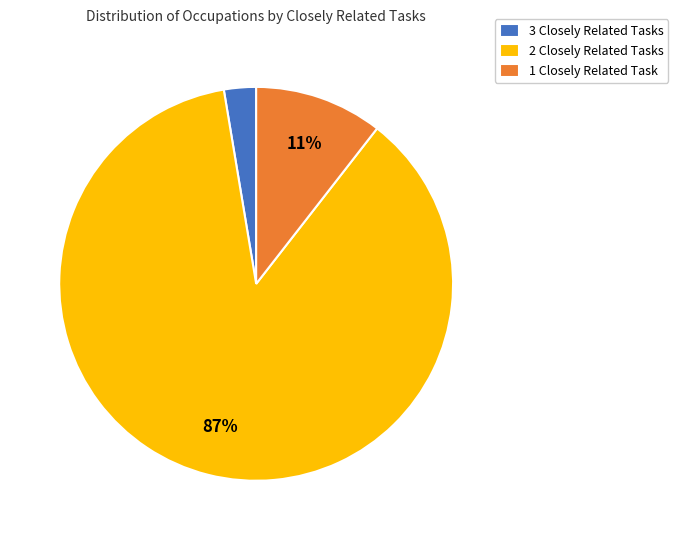

Does 3 Closely Related Tasks account for over 50% of the chart?

No